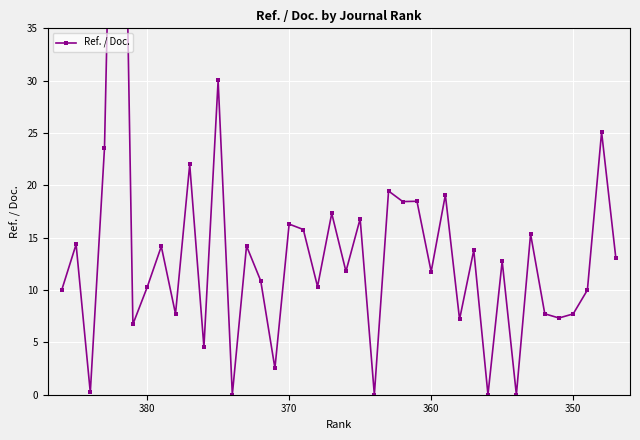

How many lines are shown in the chart?

1